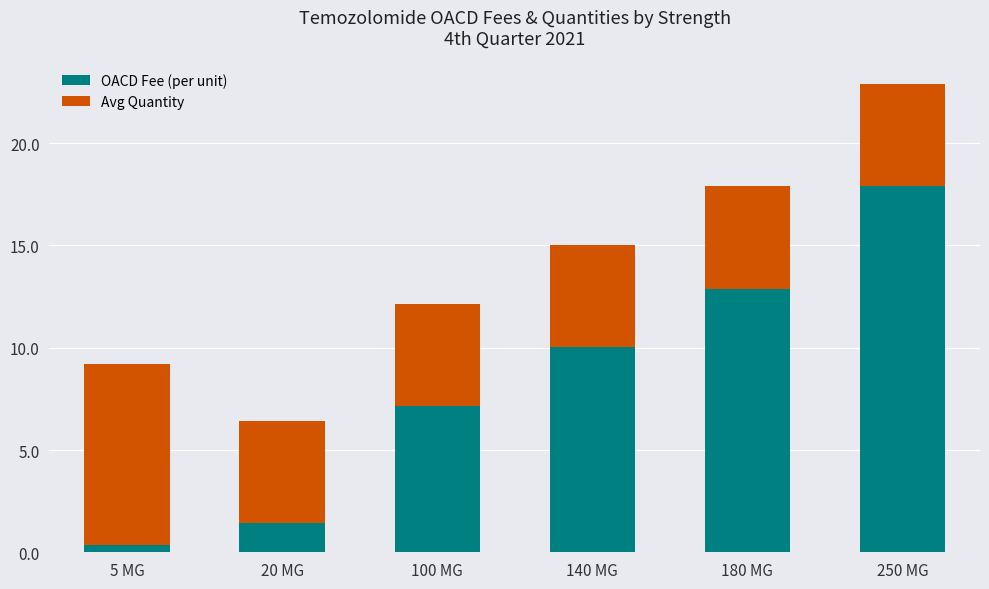

Reading left to right, list the values for the OACD Fee (per unit) series.

5 MG=0.4	20 MG=1.4	100 MG=7.2	140 MG=10.0	180 MG=12.9	250 MG=17.9